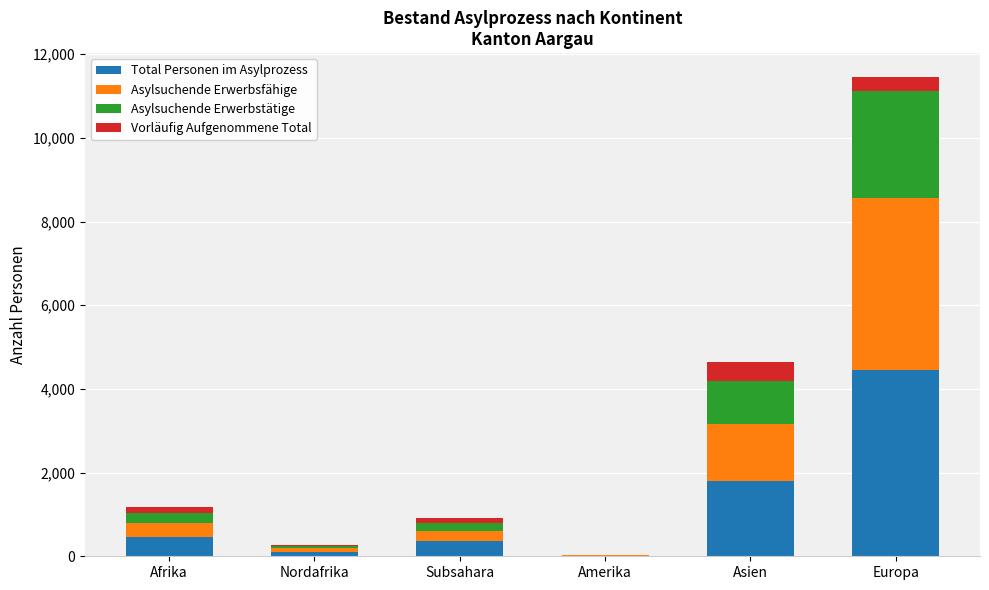

True or false: Total Personen im Asylprozess has a value of 469 at Afrika.

True